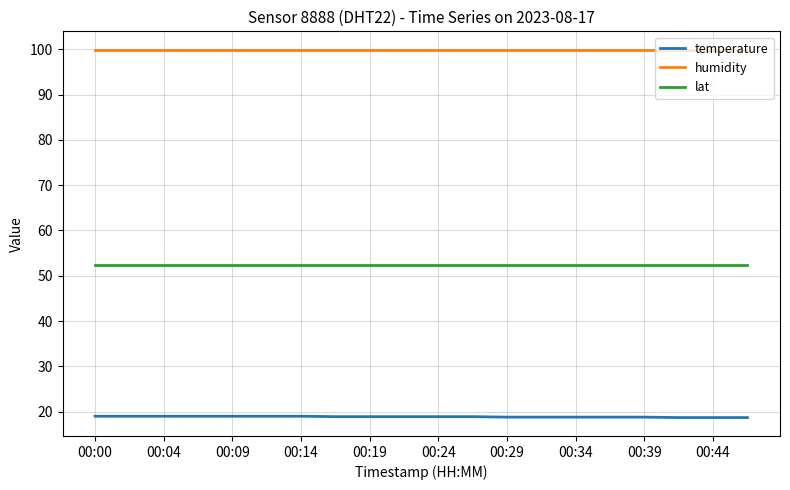

True or false: temperature and lat intersect in this chart.

False